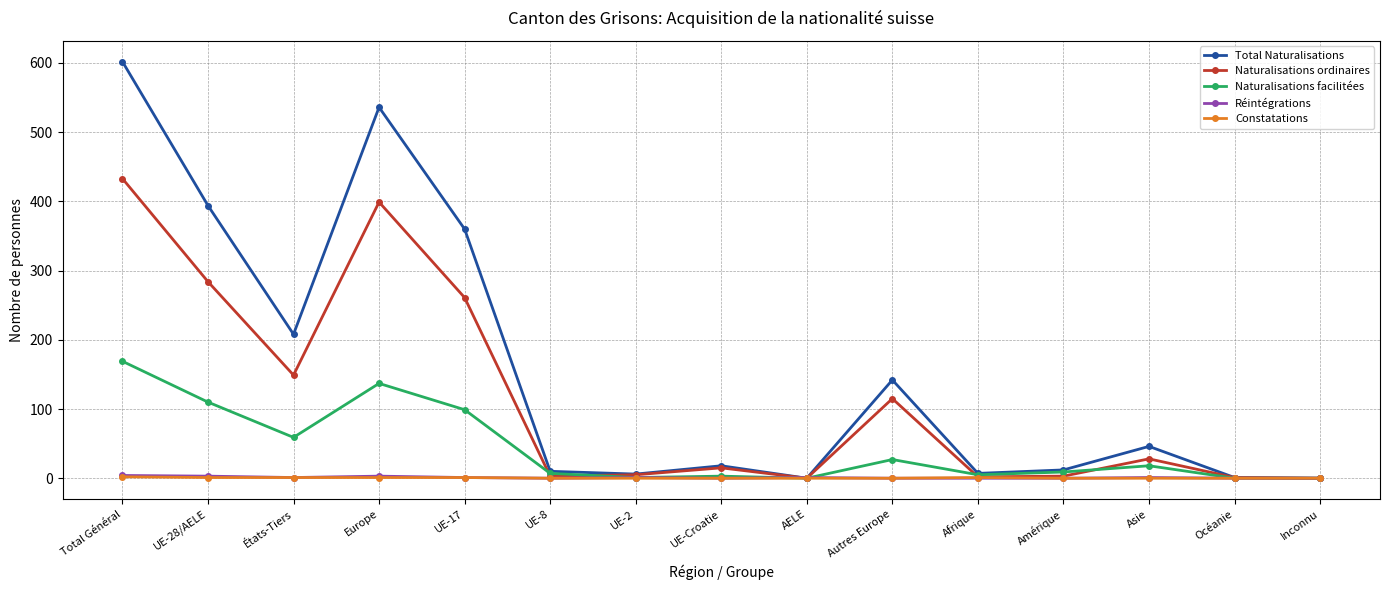

Is the value of Total Naturalisations at Total Général greater than the value of Naturalisations ordinaires at Total Général?

Yes